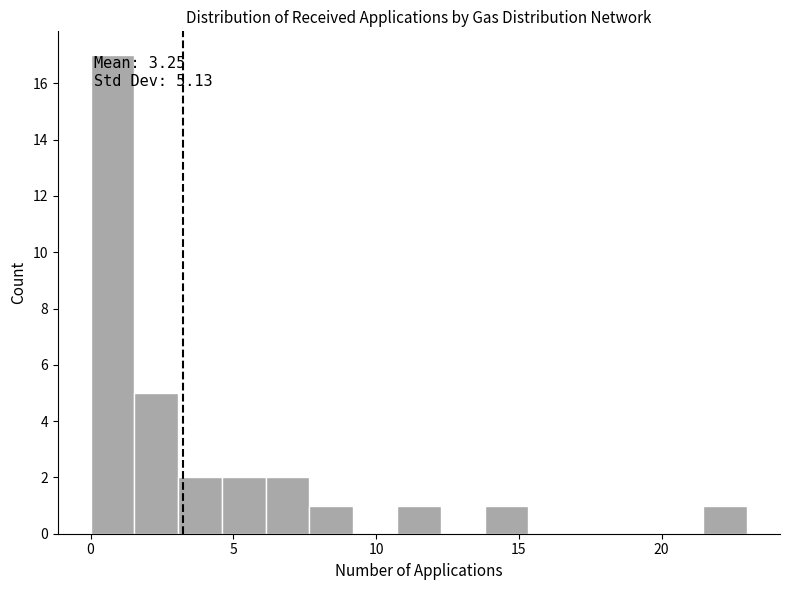

Around what value on the x-axis is the tallest bar? Give the approximate position of its centre, as read against the axis.

1.0